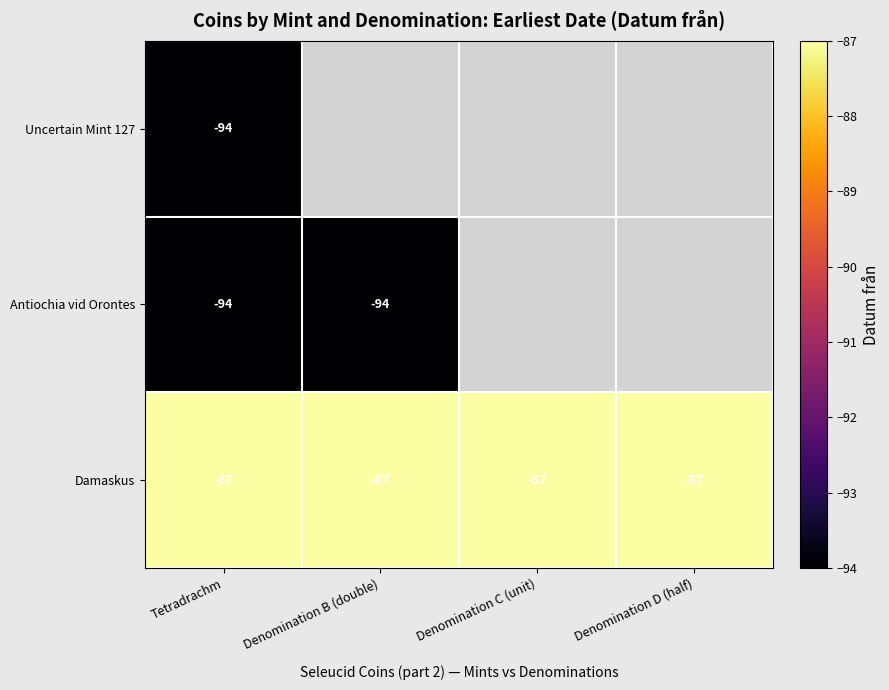

What value does the Damaskus series have at Denomination C (unit)?

-87